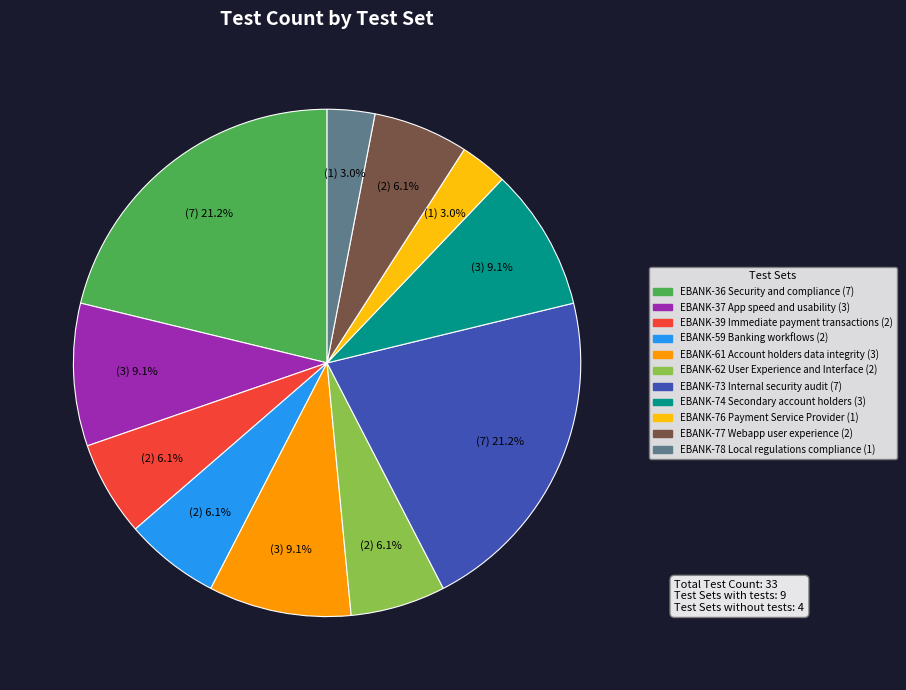

Is there any slice that represents more than half of the pie?

No